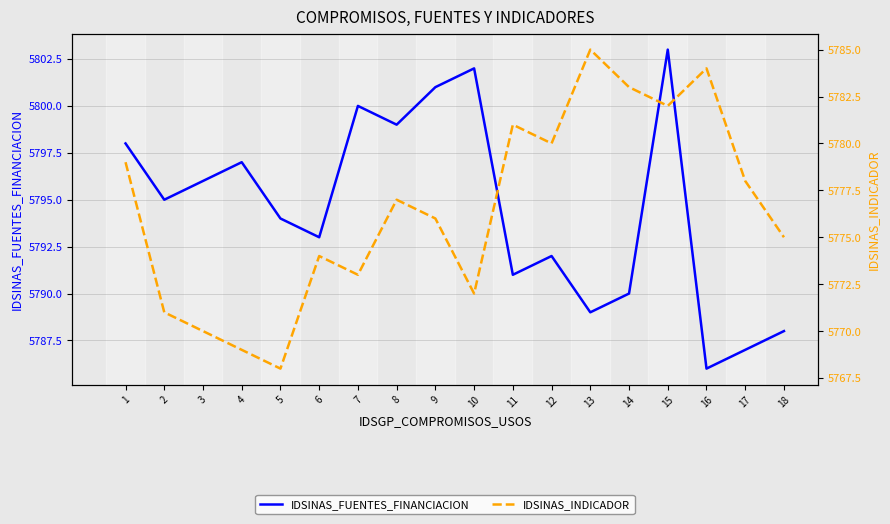

How many data points in IDSINAS_FUENTES_FINANCIACION are less than 5795?

9